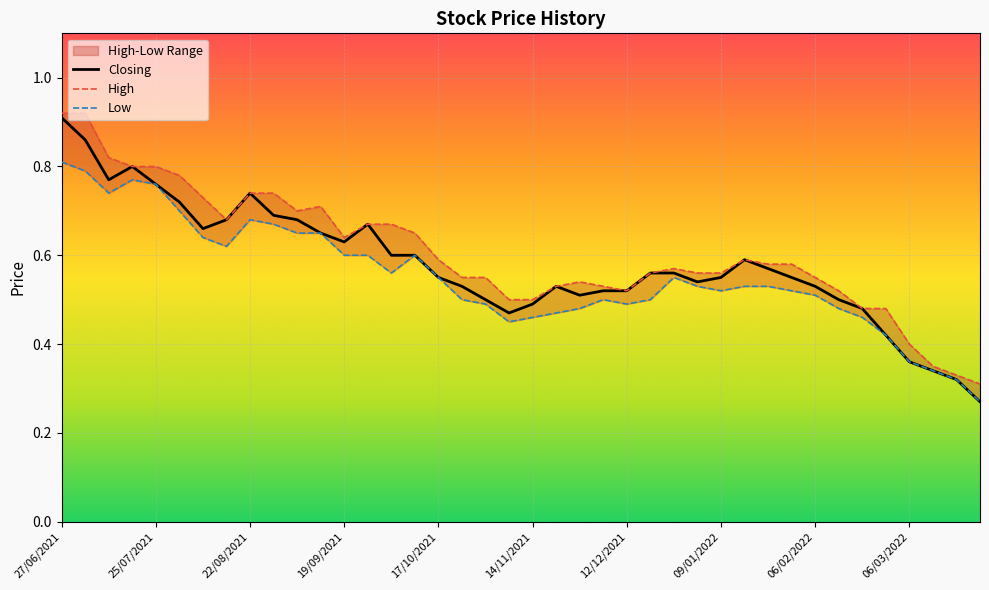

At which category is the sum across all series the highest?

27/06/2021